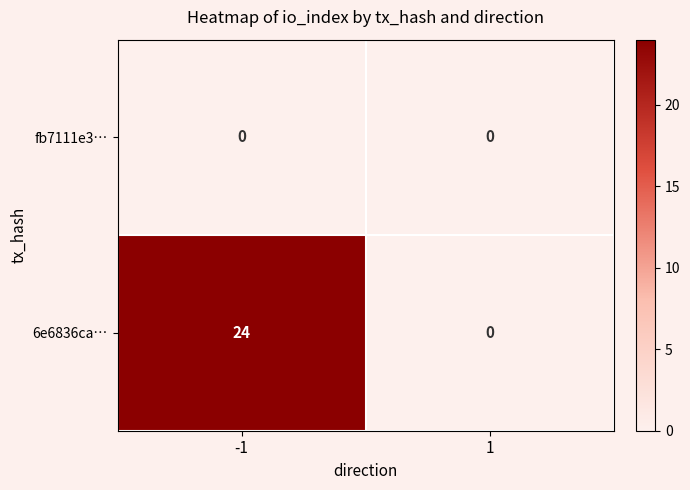

What is the average value of the 6e6836ca… series?

12